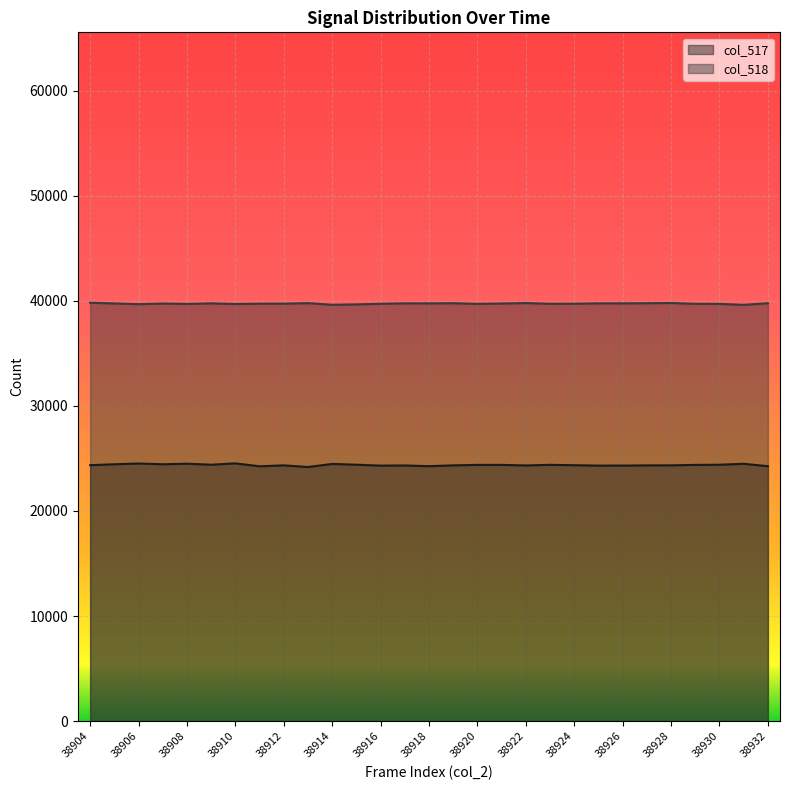

What are all the series names shown in the legend?

col_517, col_518